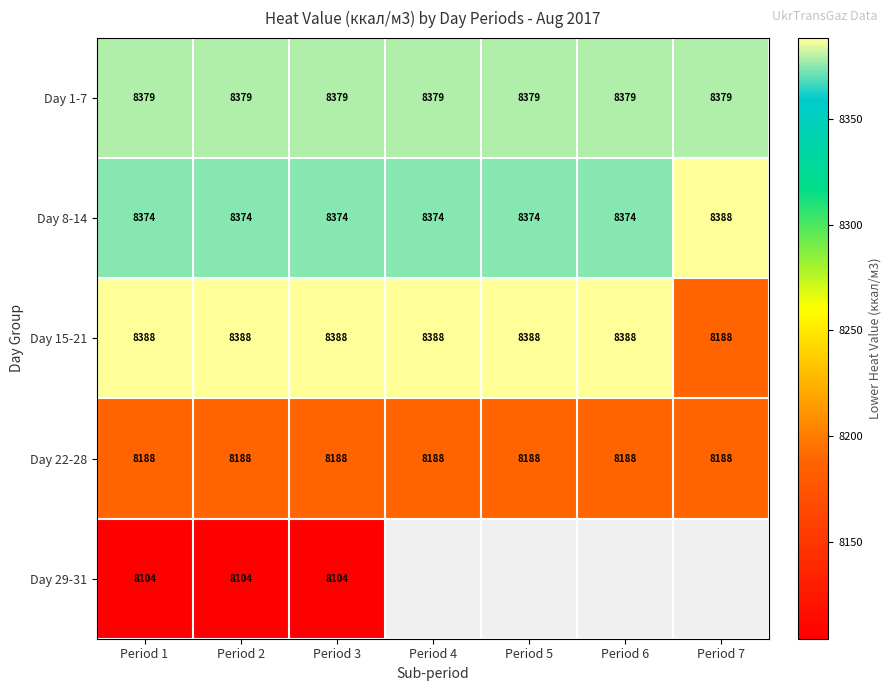

Is the value of Day 22-28 at Period 3 greater than the value of Day 15-21 at Period 6?

No